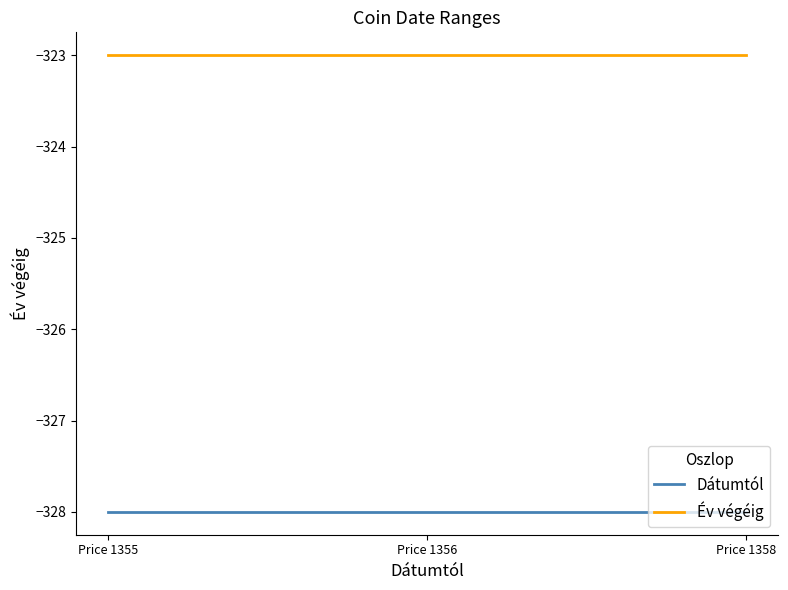

What is the difference between the highest and lowest values at Price 1356?

5